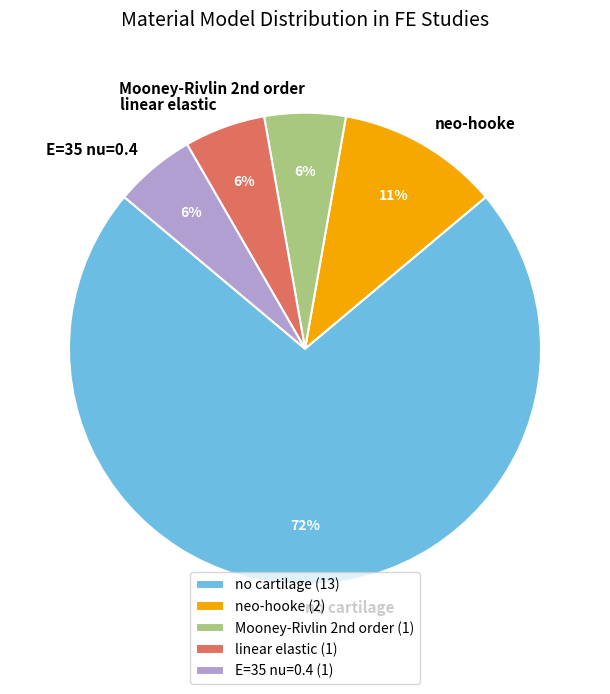

To the nearest percent, what portion does E=35 nu=0.4 represent?

6%